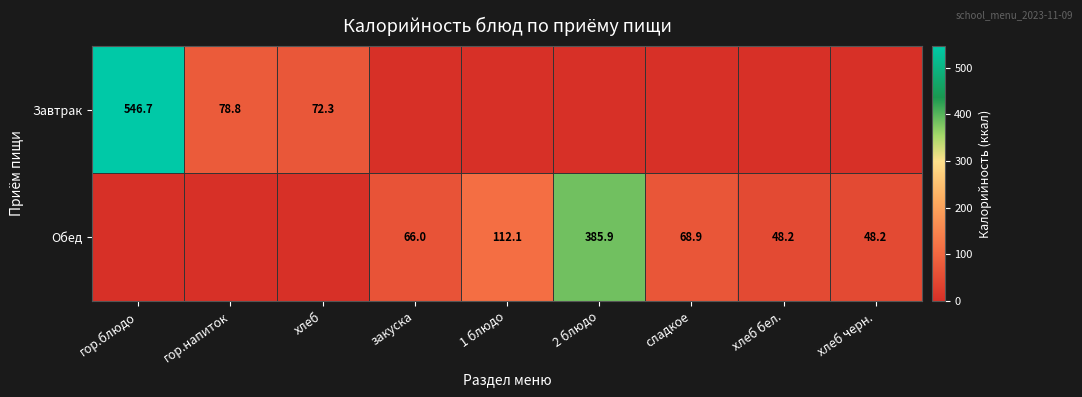

The Завтрак series shows 123.1 at гор.напиток. True or false?

False